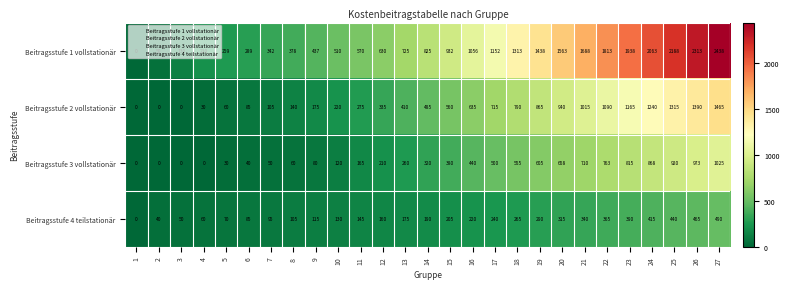

Rank the series at 7 from lowest to highest value.

Beitragsstufe 3 vollstationär, Beitragsstufe 4 teilstationär, Beitragsstufe 2 vollstationär, Beitragsstufe 1 vollstationär